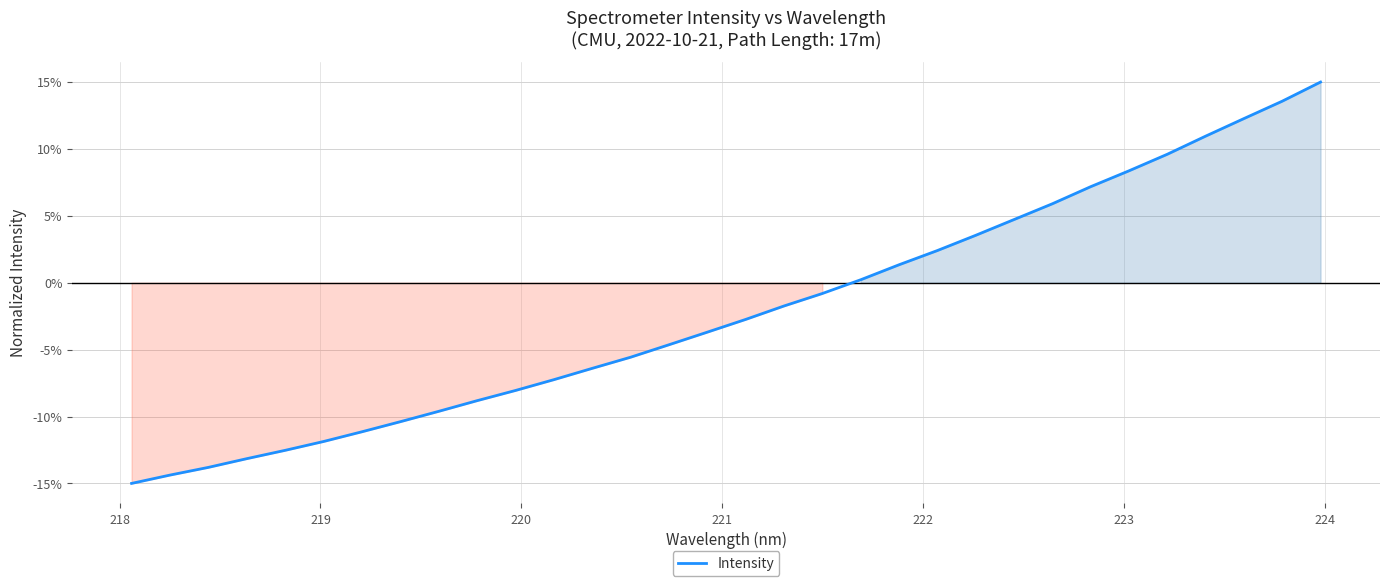

What is the difference between the maximum and minimum values?

30.0